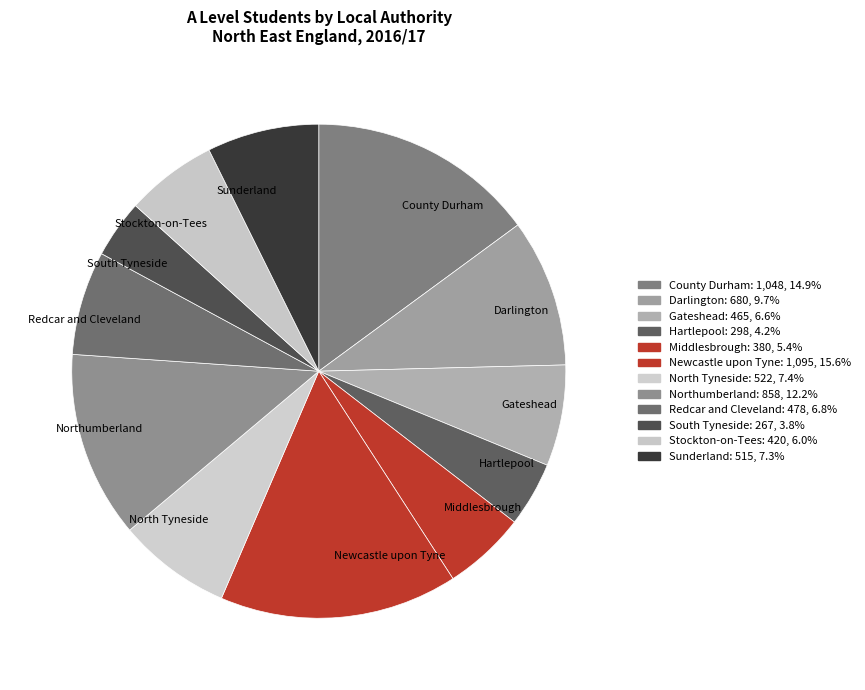

Is there any slice that represents more than half of the pie?

No